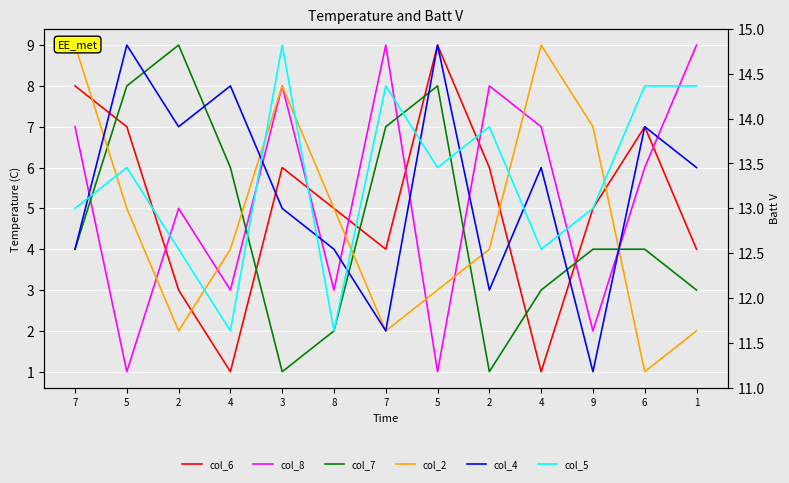

In col_6, how many points are lower than both neighbors (excluding endpoints)?

3